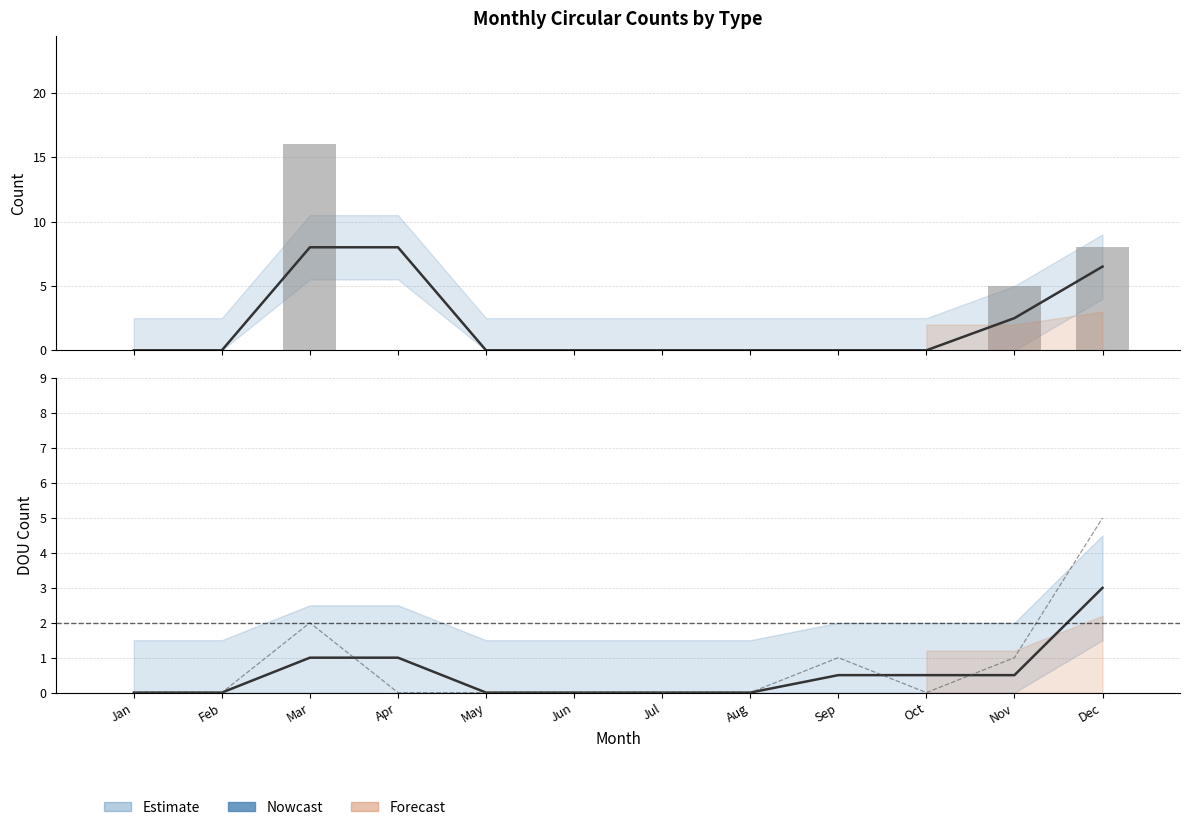

Is it true that DOU (smoothed) equals 0.0 at May?

True